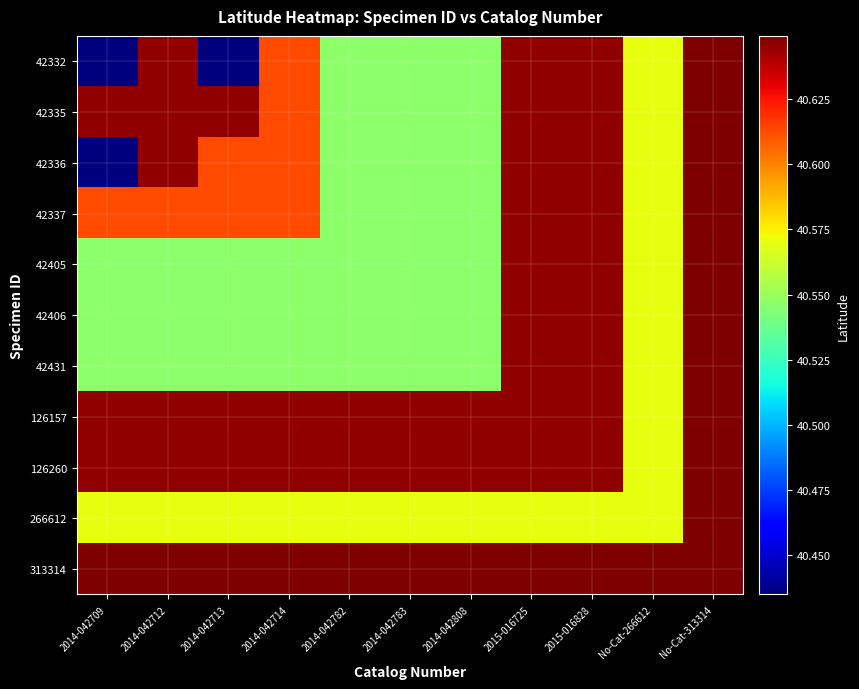

Reading right to left, extract all data points from this chart.

42332: No-Cat-313314=40.6	No-Cat-266612=40.6	2015-016828=40.6	2015-016725=40.6	2014-042808=40.5	2014-042783=40.5	2014-042782=40.5	2014-042714=40.6	2014-042713=40.4	2014-042712=40.6	2014-042709=40.4
42335: No-Cat-313314=40.6	No-Cat-266612=40.6	2015-016828=40.6	2015-016725=40.6	2014-042808=40.5	2014-042783=40.5	2014-042782=40.5	2014-042714=40.6	2014-042713=40.6	2014-042712=40.6	2014-042709=40.6
42336: No-Cat-313314=40.6	No-Cat-266612=40.6	2015-016828=40.6	2015-016725=40.6	2014-042808=40.5	2014-042783=40.5	2014-042782=40.5	2014-042714=40.6	2014-042713=40.6	2014-042712=40.6	2014-042709=40.4
42337: No-Cat-313314=40.6	No-Cat-266612=40.6	2015-016828=40.6	2015-016725=40.6	2014-042808=40.5	2014-042783=40.5	2014-042782=40.5	2014-042714=40.6	2014-042713=40.6	2014-042712=40.6	2014-042709=40.6
42405: No-Cat-313314=40.6	No-Cat-266612=40.6	2015-016828=40.6	2015-016725=40.6	2014-042808=40.5	2014-042783=40.5	2014-042782=40.5	2014-042714=40.5	2014-042713=40.5	2014-042712=40.5	2014-042709=40.5
42406: No-Cat-313314=40.6	No-Cat-266612=40.6	2015-016828=40.6	2015-016725=40.6	2014-042808=40.5	2014-042783=40.5	2014-042782=40.5	2014-042714=40.5	2014-042713=40.5	2014-042712=40.5	2014-042709=40.5
42431: No-Cat-313314=40.6	No-Cat-266612=40.6	2015-016828=40.6	2015-016725=40.6	2014-042808=40.5	2014-042783=40.5	2014-042782=40.5	2014-042714=40.5	2014-042713=40.5	2014-042712=40.5	2014-042709=40.5
126157: No-Cat-313314=40.6	No-Cat-266612=40.6	2015-016828=40.6	2015-016725=40.6	2014-042808=40.6	2014-042783=40.6	2014-042782=40.6	2014-042714=40.6	2014-042713=40.6	2014-042712=40.6	2014-042709=40.6
126260: No-Cat-313314=40.6	No-Cat-266612=40.6	2015-016828=40.6	2015-016725=40.6	2014-042808=40.6	2014-042783=40.6	2014-042782=40.6	2014-042714=40.6	2014-042713=40.6	2014-042712=40.6	2014-042709=40.6
266612: No-Cat-313314=40.6	No-Cat-266612=40.6	2015-016828=40.6	2015-016725=40.6	2014-042808=40.6	2014-042783=40.6	2014-042782=40.6	2014-042714=40.6	2014-042713=40.6	2014-042712=40.6	2014-042709=40.6
313314: No-Cat-313314=40.6	No-Cat-266612=40.6	2015-016828=40.6	2015-016725=40.6	2014-042808=40.6	2014-042783=40.6	2014-042782=40.6	2014-042714=40.6	2014-042713=40.6	2014-042712=40.6	2014-042709=40.6